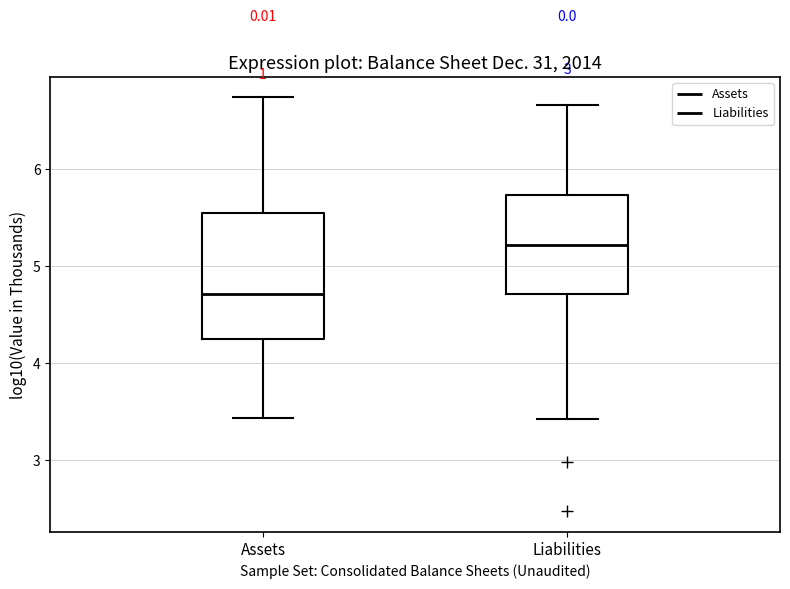

Reading left to right, read every box against the y-axis: the position of its median line, the range the box covers, and the ends of its whiskers. The values are not printed on the chart, so give them approximately, as read against the axis.

Assets: median 4.7, box 4.3 to 5.5, whiskers 3.4 to 6.7
Liabilities: median 5.2, box 4.7 to 5.7, whiskers 3.4 to 6.7